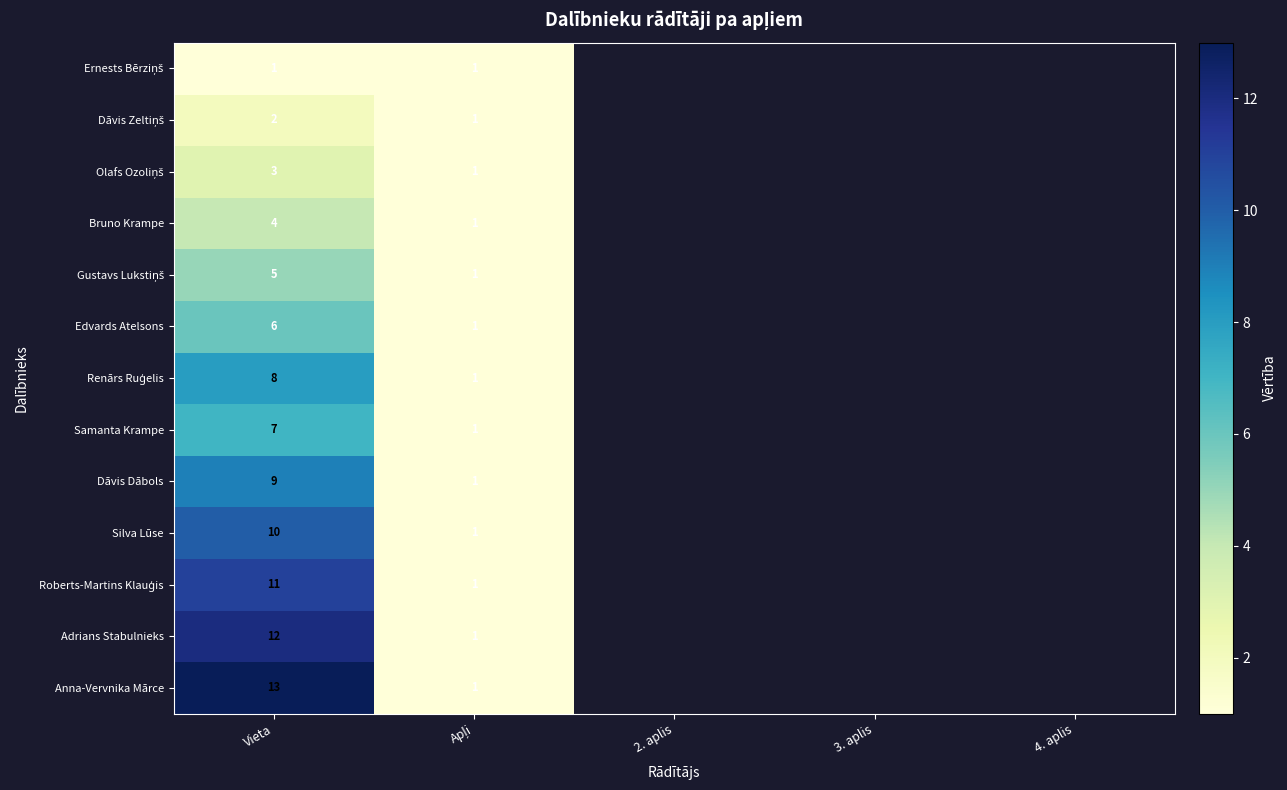

How many series are shown in this chart?

13